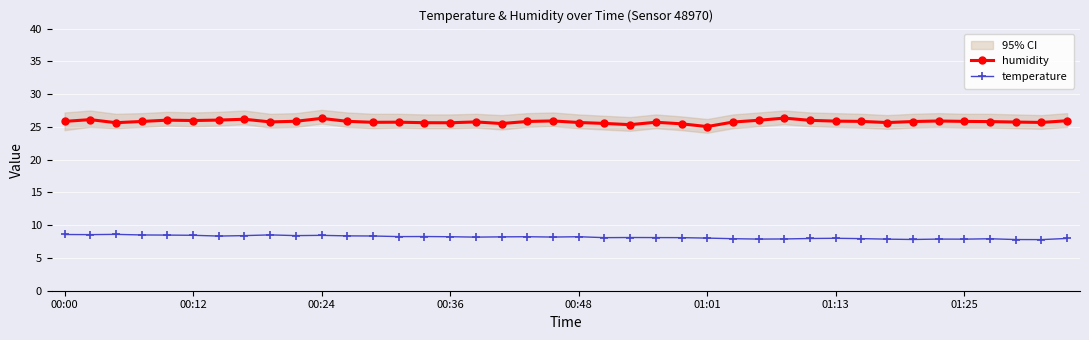

Reading left to right, list all the values displayed in this chart.

humidity: 25.8	26.1	25.6	25.8	26.0	26.0	26.0	26.2	25.8	25.9	26.3	25.9	25.7	25.7	25.6	25.6	25.8	25.5	25.8	25.9	25.7	25.5	25.3	25.7	25.5	25.1	25.7	26.0	26.3	26.0	25.9	25.8	25.7	25.8	25.9	25.8	25.8	25.7	25.7	25.9
temperature: 8.6	8.6	8.6	8.5	8.5	8.5	8.3	8.4	8.5	8.4	8.4	8.4	8.3	8.3	8.3	8.2	8.2	8.2	8.2	8.2	8.2	8.1	8.1	8.1	8.1	8.0	7.9	7.9	7.9	8.0	8.0	8.0	7.9	7.8	7.9	7.9	7.9	7.8	7.8	8.0